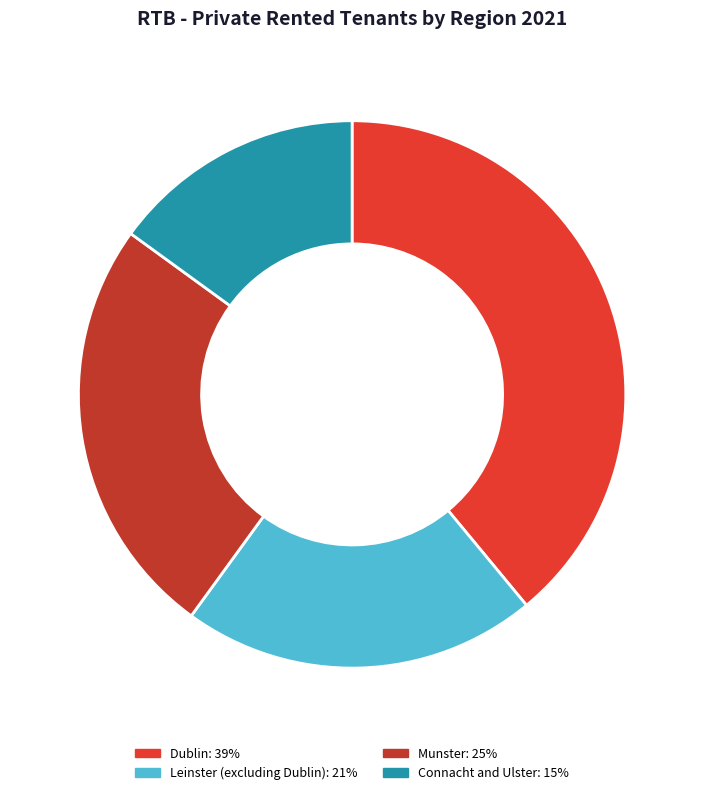

To the nearest percent, what is the average slice percentage?

25%